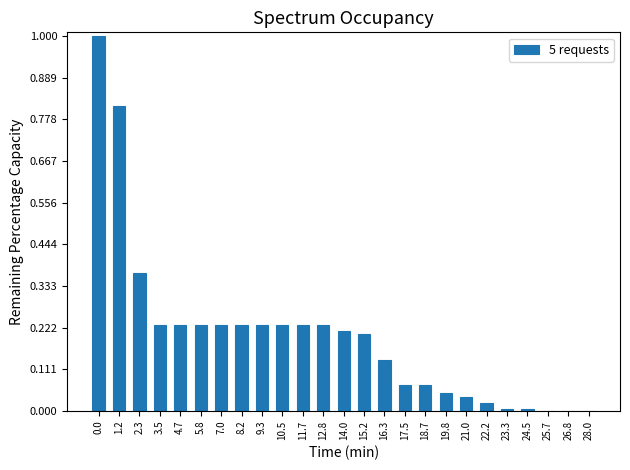

Is it true that the value at 5.8 is 0.2?

True